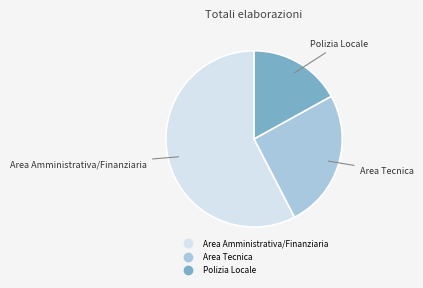

Is Area Amministrativa/Finanziaria the majority of the pie?

Yes